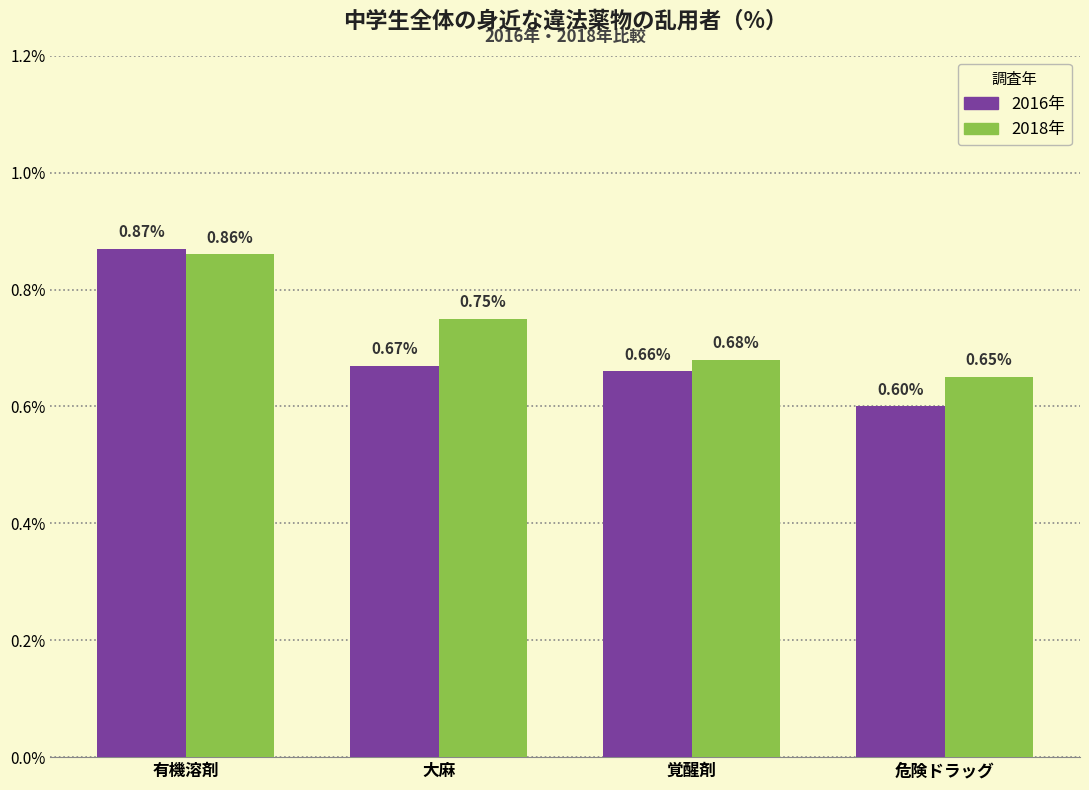

How many distinct data groups are displayed?

2